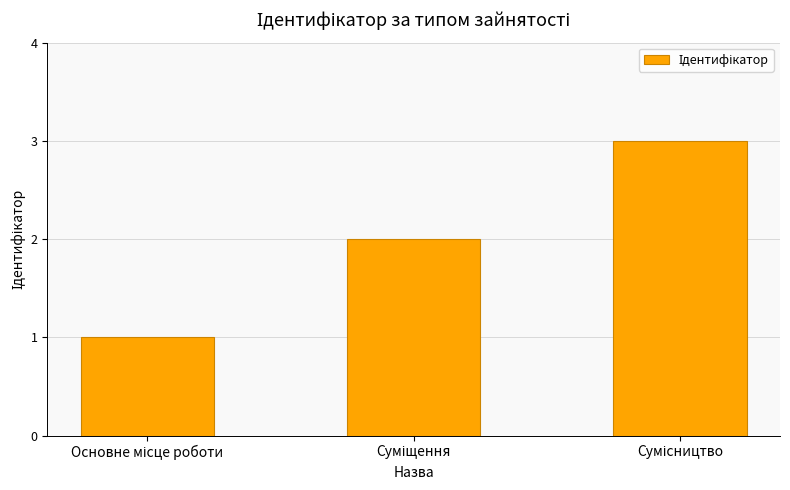

What is the sum of all values?

6